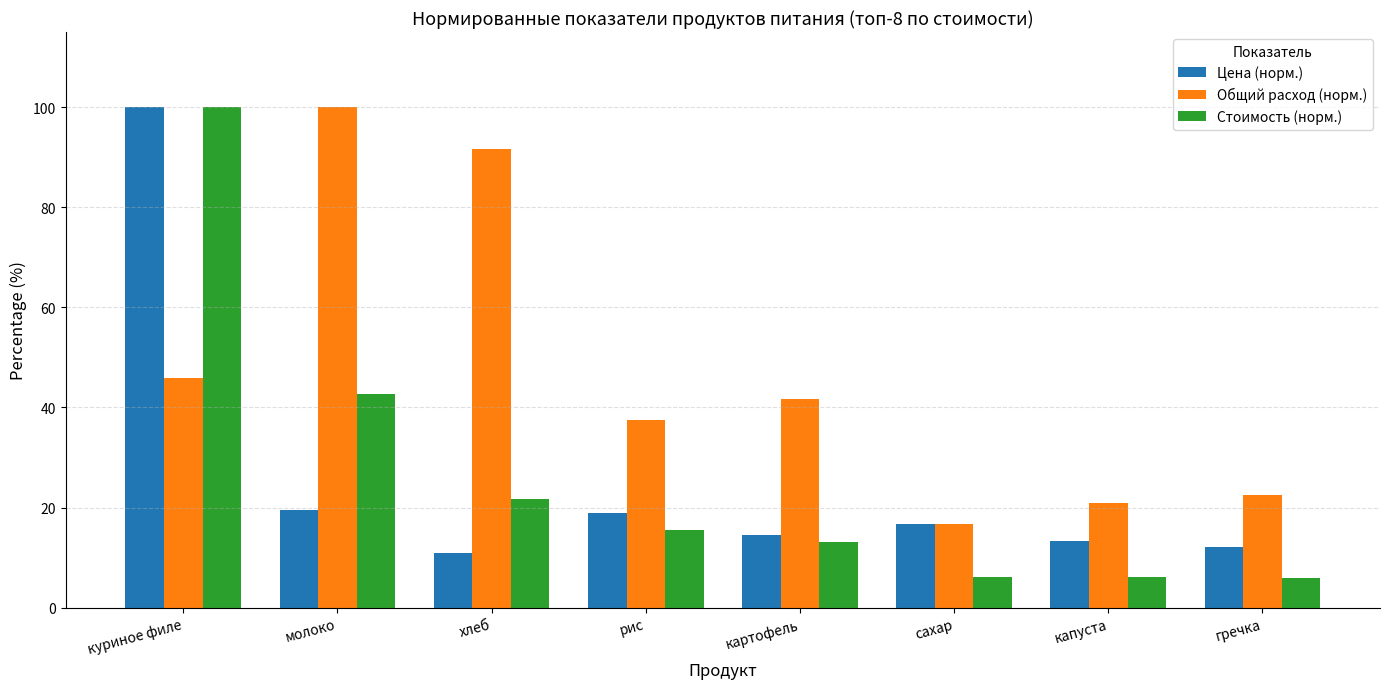

At which category is the sum across all series the highest?

куриное филе